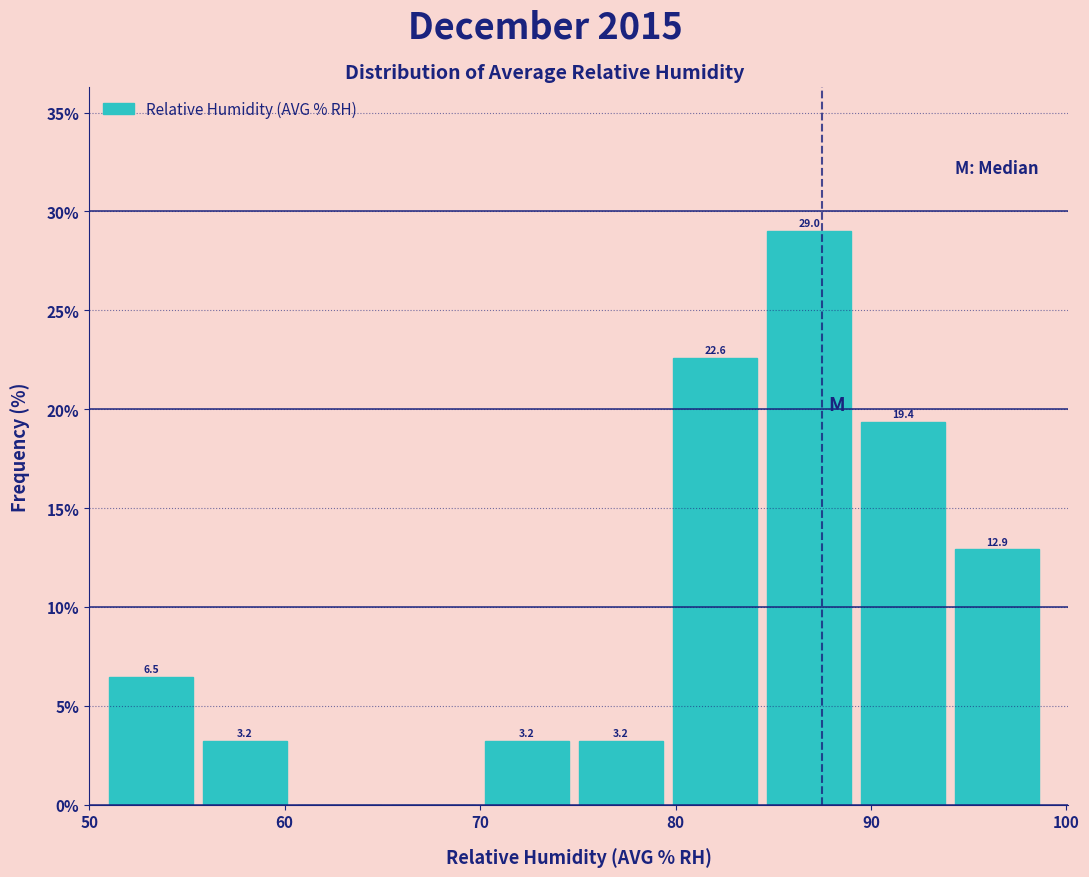

Which range on the x-axis has the tallest bar?

85 to 89